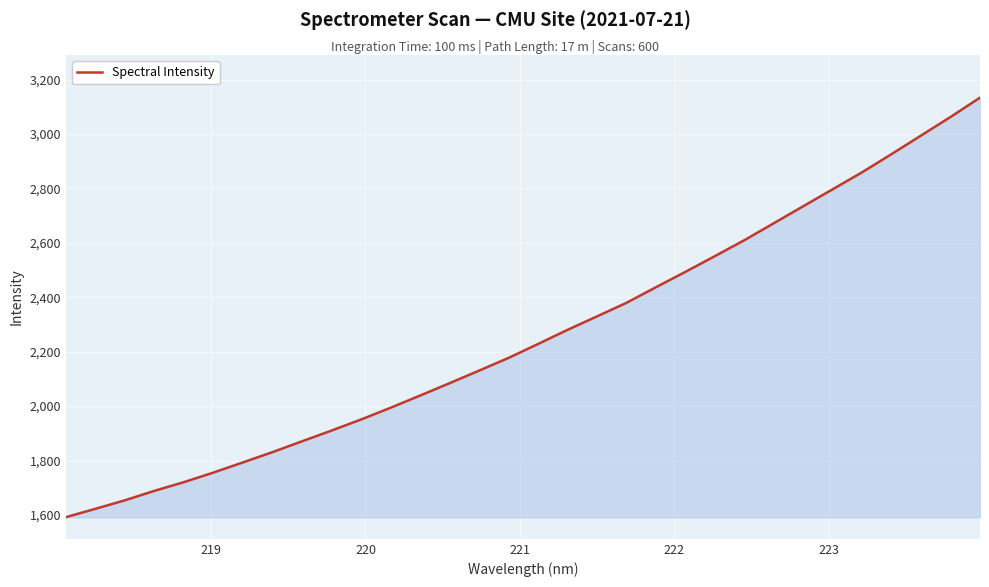

What is the maximum value shown in the chart?

3133.6